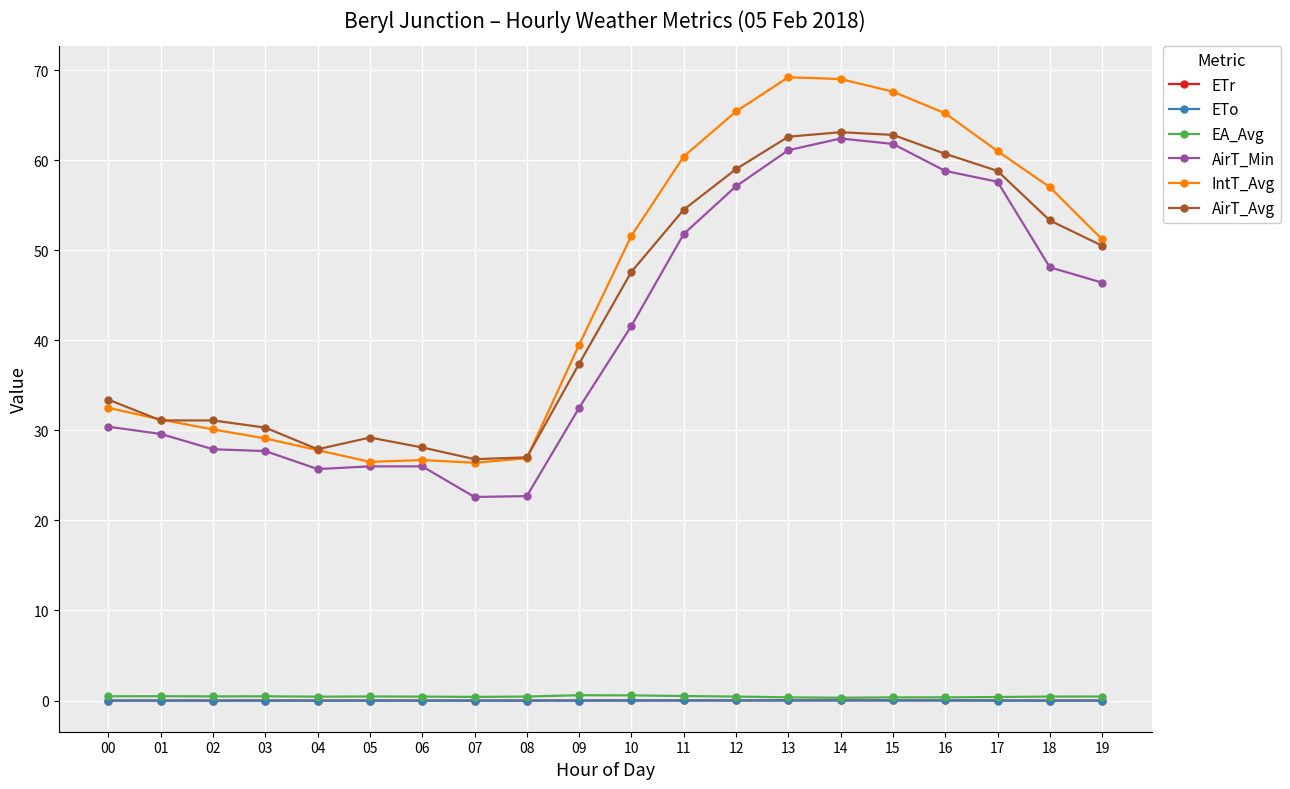

Is it true that IntT_Avg equals 7.7 at 06?

False